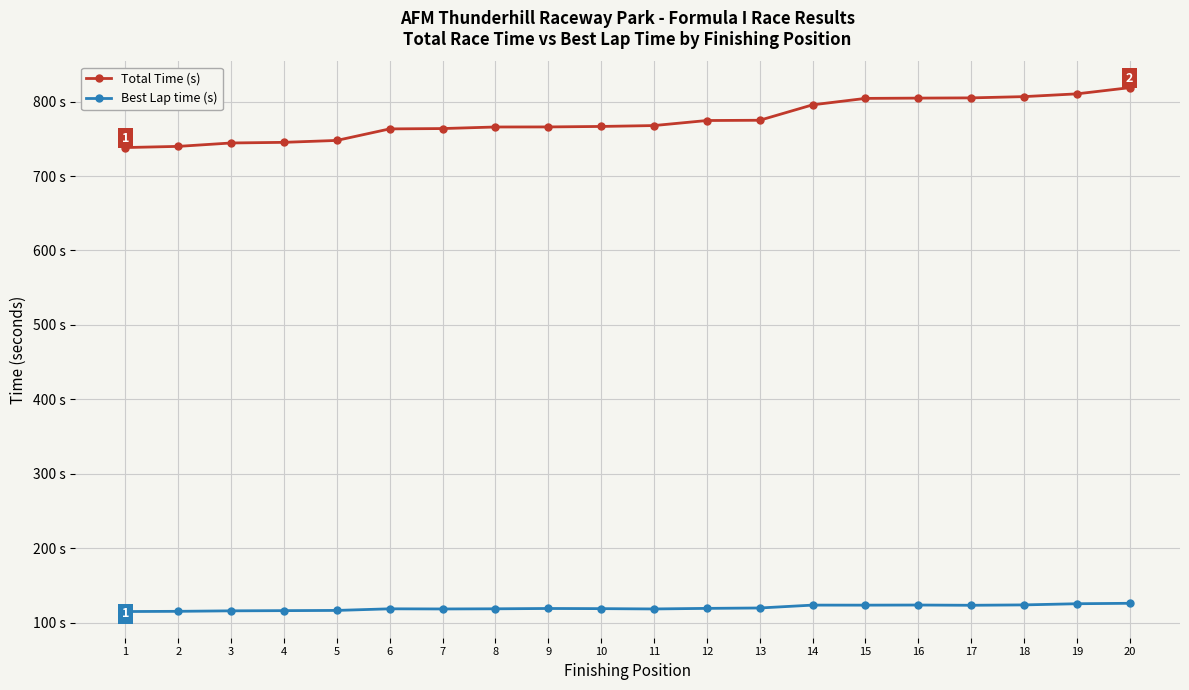

The Total Time (s) series shows 499.6 at 15. True or false?

False